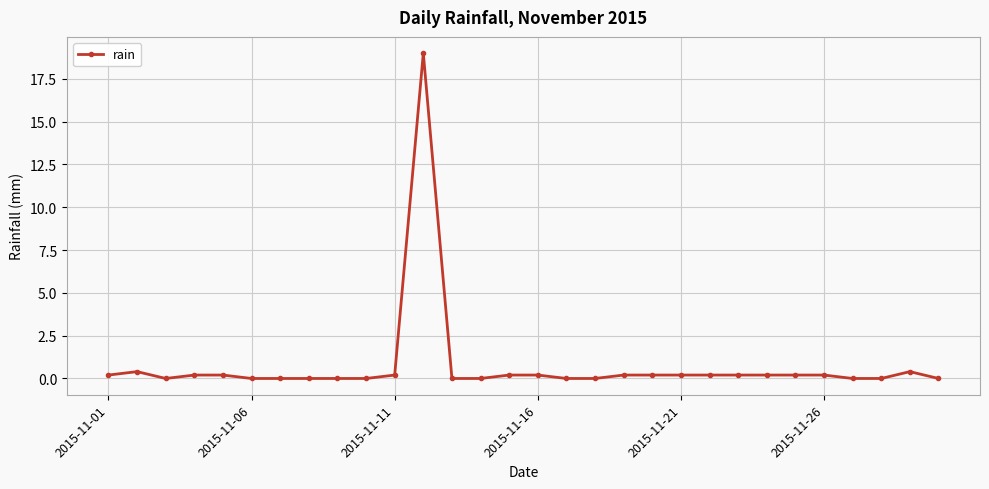

What is the difference between the maximum and second lowest values?

19.0